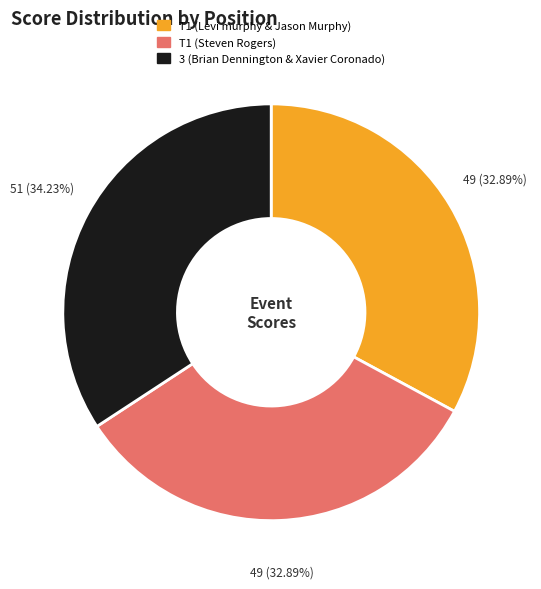

Is there a majority slice in this chart?

No